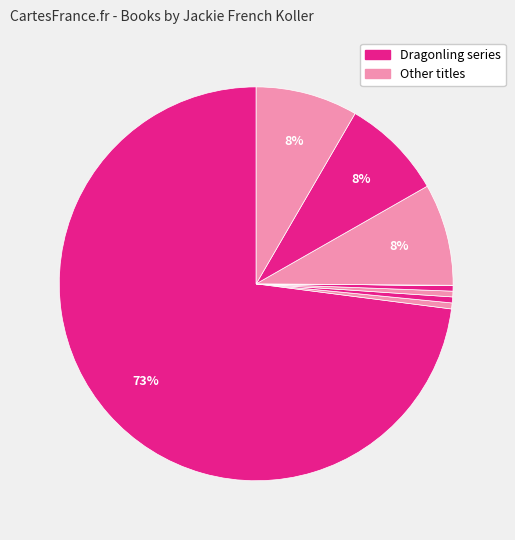

To the nearest percent, what is the average slice percentage?

10%